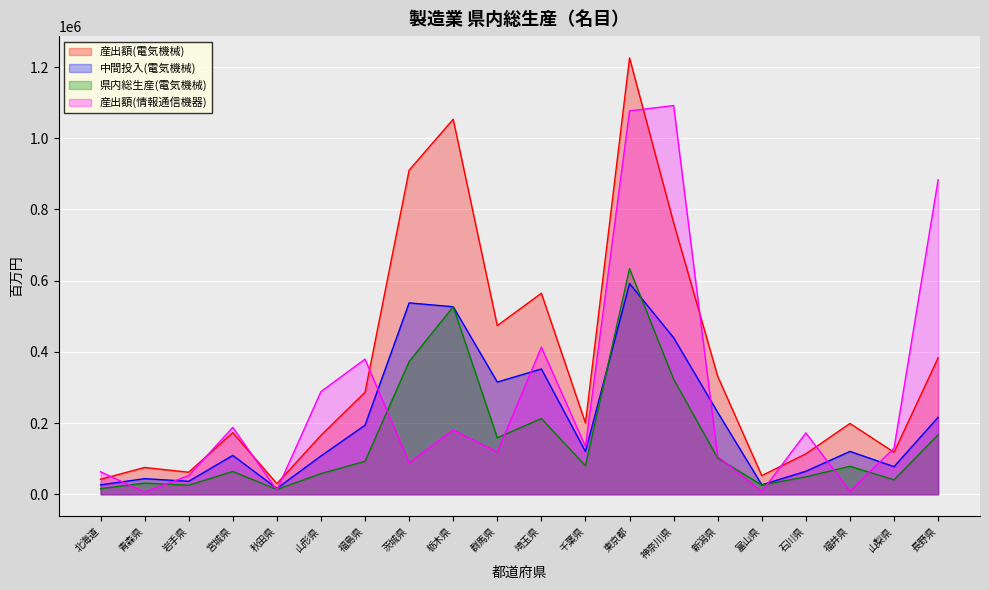

Which category has the lowest value in the 県内総生産(電気機械) series?

秋田県